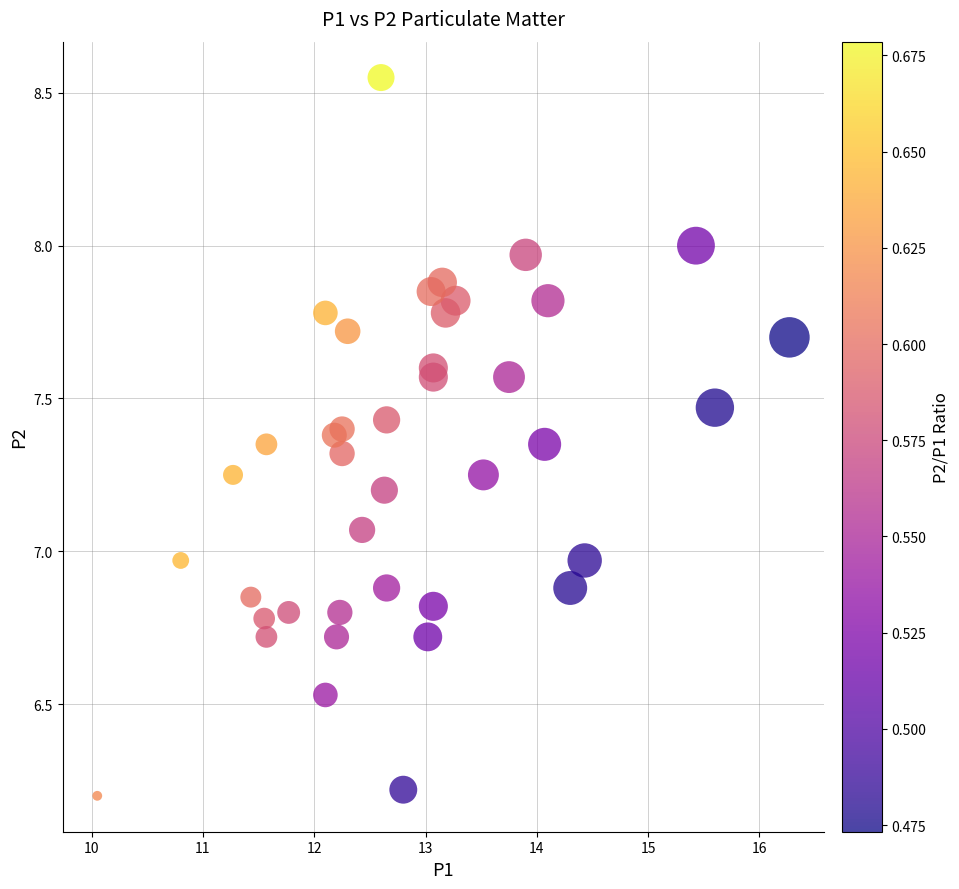

What is the range of X values (max minus min)?

6.2